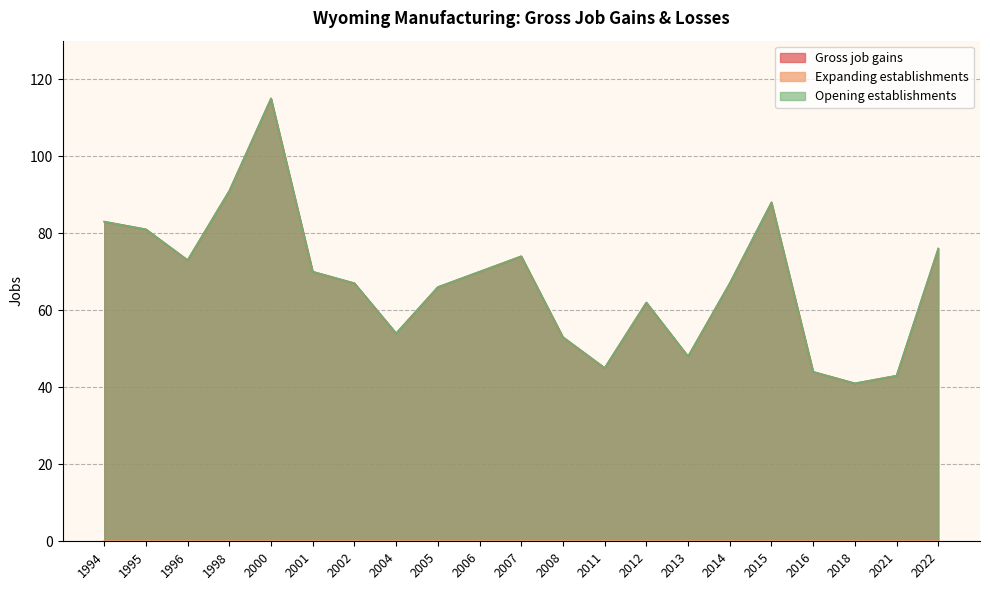

What is the difference between the Gross job gains values at 2016 and 1994?

39